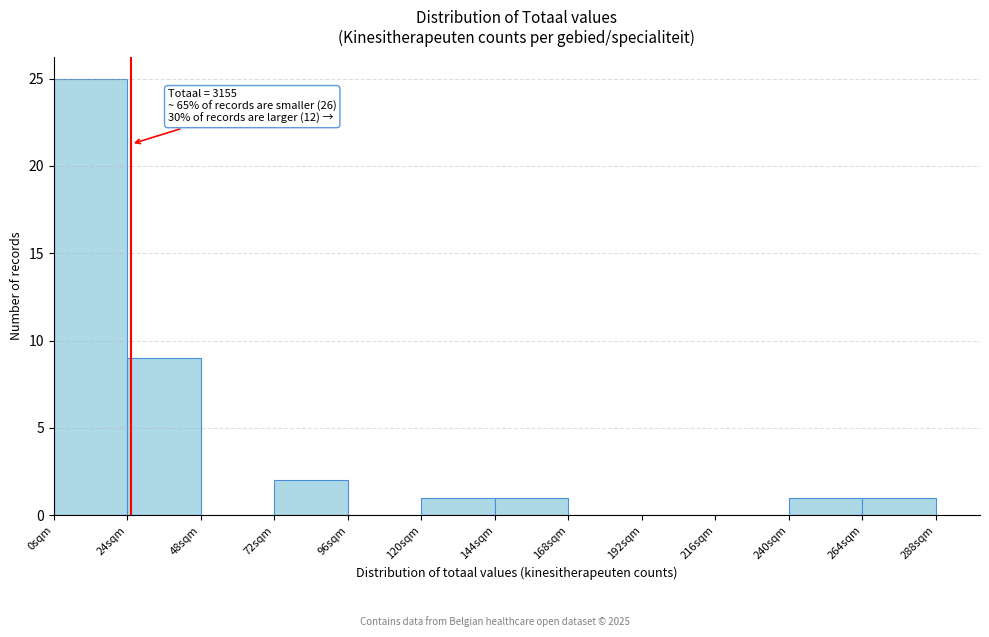

Reading right to left, what are all the values shown in this chart?

264sqm=1	240sqm=1	216sqm=0	192sqm=0	168sqm=0	144sqm=1	120sqm=1	96sqm=0	72sqm=2	48sqm=0	24sqm=9	0sqm=25